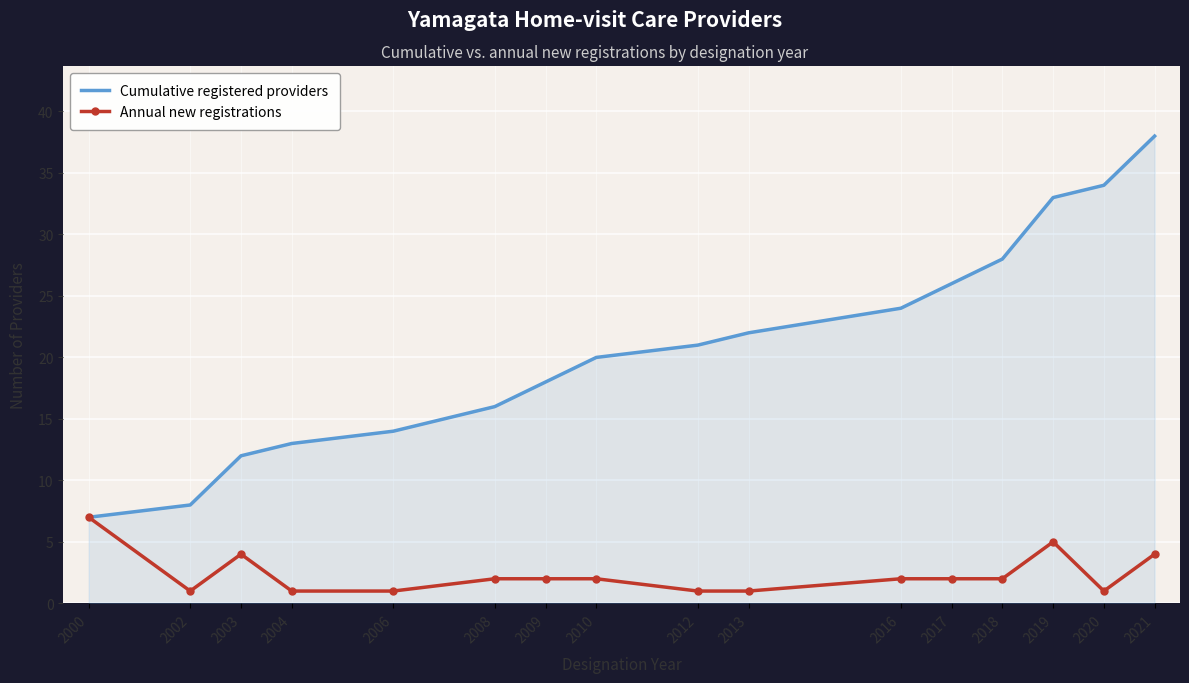

What are all the series names shown in the legend?

Cumulative registered providers, Annual new registrations